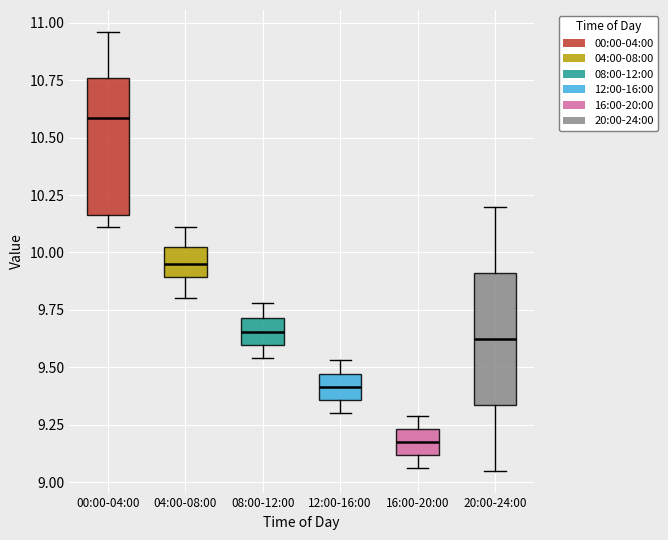

Which box has the highest median line?

00:00-04:00